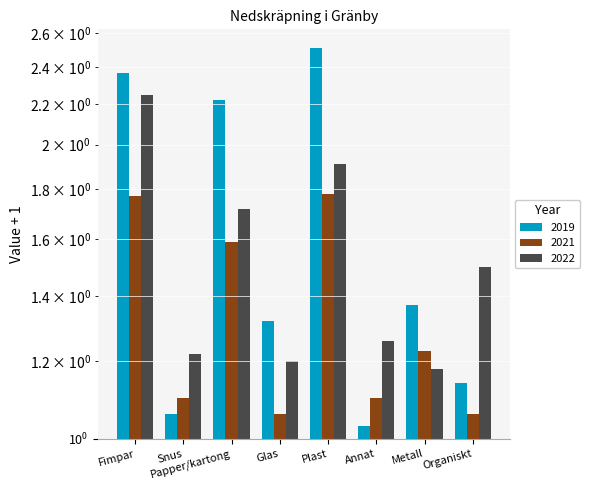

What is the difference between the maximum and minimum values in the 2022 series?

1.1